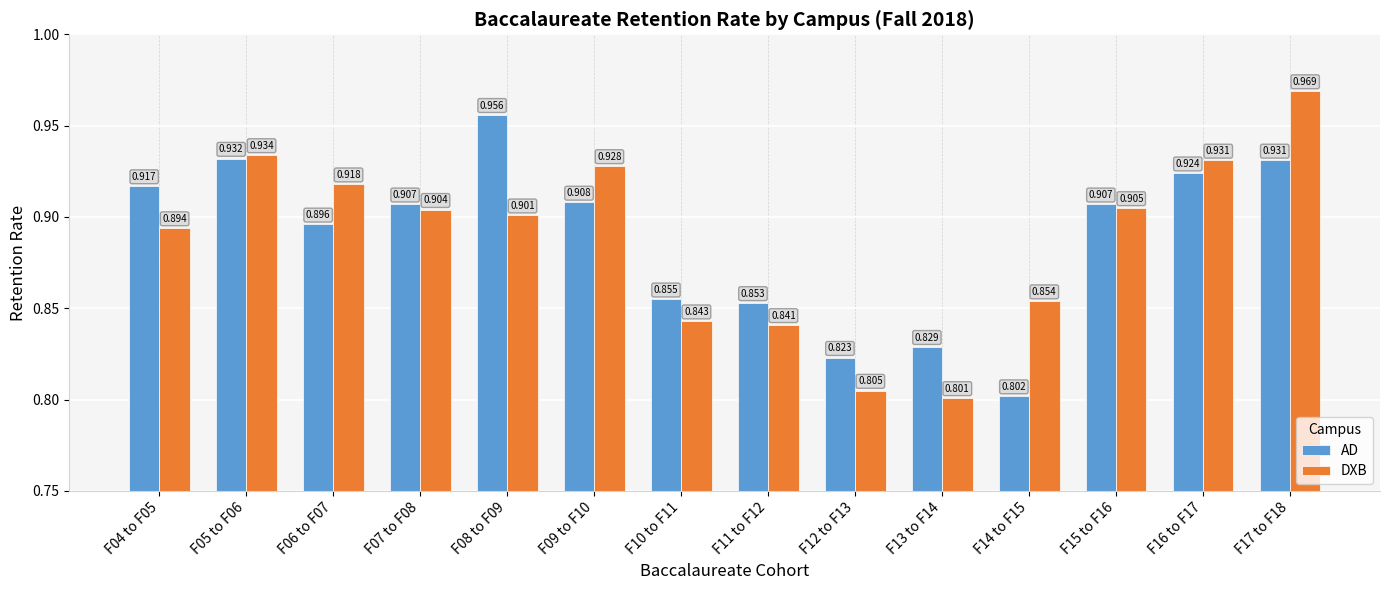

At F16 to F17, list the series in order from largest to smallest.

DXB, AD